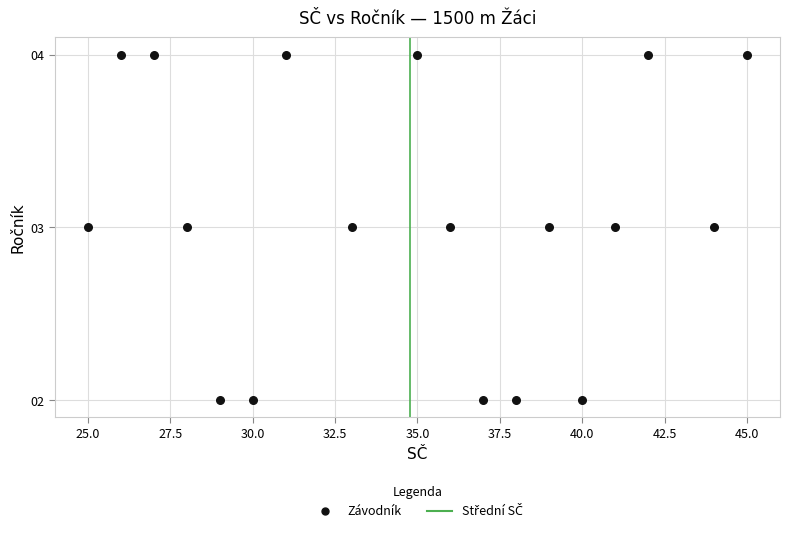

List the coordinates of all points as (X, Y) pairs, reading left to right.

(25, 3)  (26, 4)  (27, 4)  (28, 3)  (29, 2)  (30, 2)  (31, 4)  (33, 3)  (35, 4)  (36, 3)  (37, 2)  (38, 2)  (39, 3)  (40, 2)  (41, 3)  (42, 4)  (44, 3)  (45, 4)